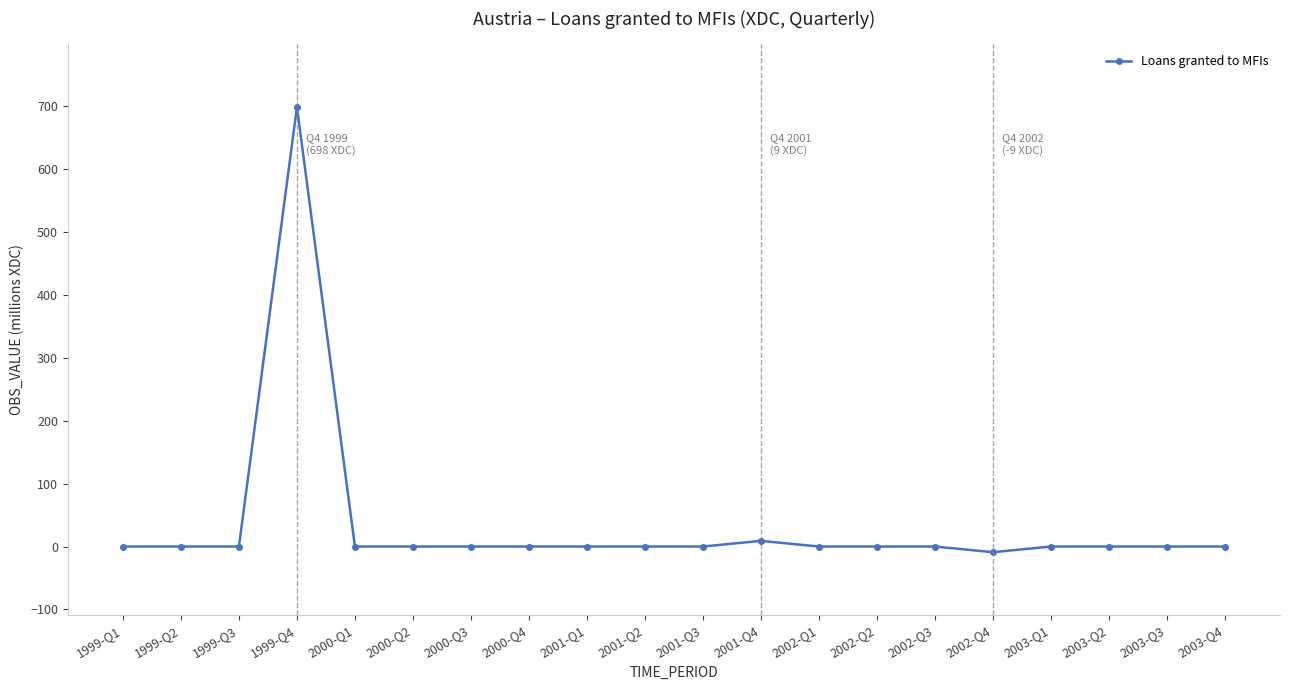

What is the average value?

35